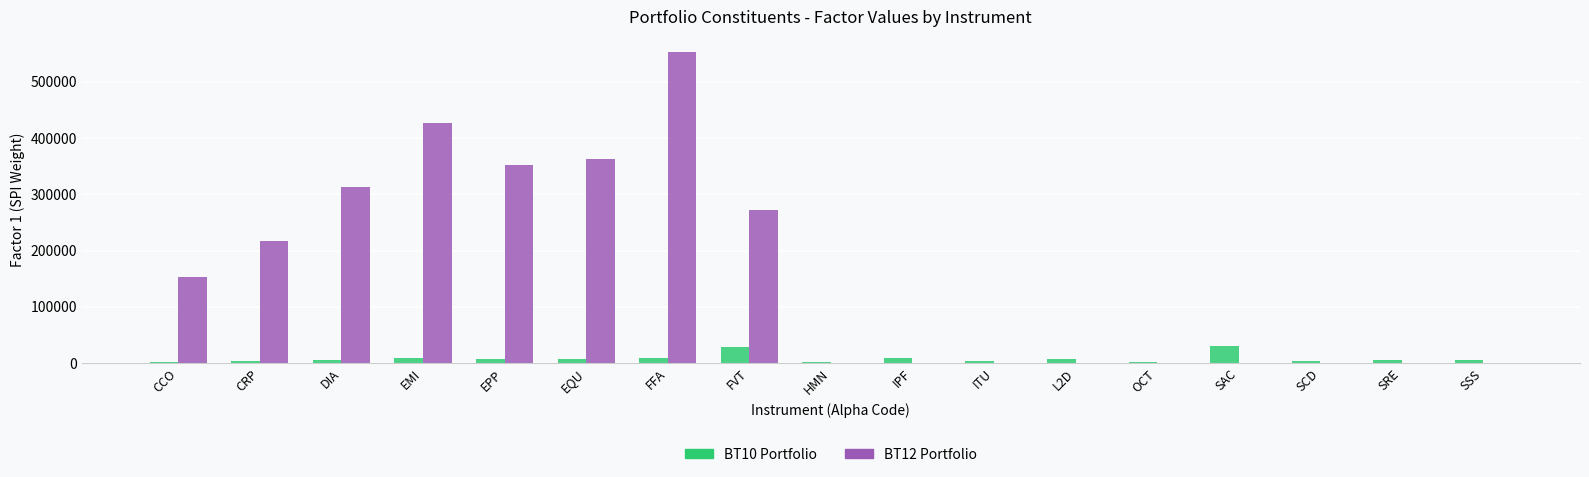

At which category is the sum across all series the highest?

FFA